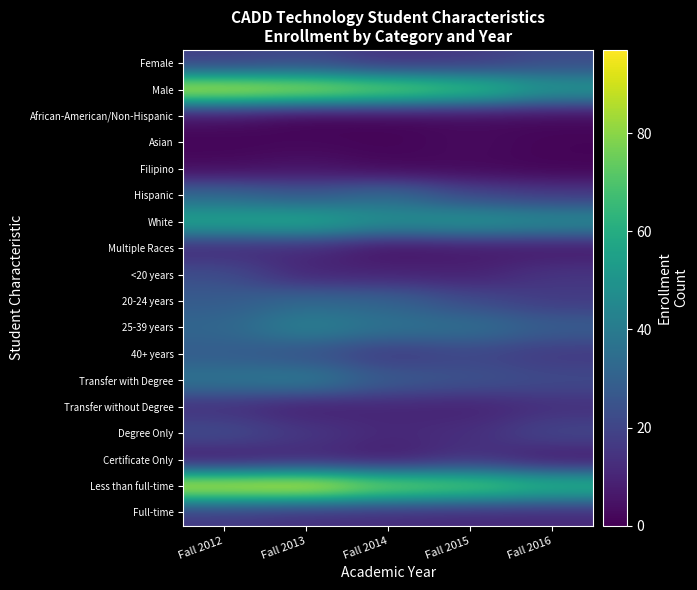

Reading left to right, extract all data points from this chart.

Female: Fall 2012=18	Fall 2013=21	Fall 2014=14	Fall 2015=16	Fall 2016=22
Male: Fall 2012=93	Fall 2013=88	Fall 2014=80	Fall 2015=70	Fall 2016=53
African-American/Non-Hispanic: Fall 2012=4	Fall 2013=0	Fall 2014=1	Fall 2015=2	Fall 2016=2
Asian: Fall 2012=1	Fall 2013=2	Fall 2014=1	Fall 2015=3	Fall 2016=1
Filipino: Fall 2012=3	Fall 2013=5	Fall 2014=2	Fall 2015=2	Fall 2016=1
Hispanic: Fall 2012=33	Fall 2013=27	Fall 2014=34	Fall 2015=21	Fall 2016=17
White: Fall 2012=58	Fall 2013=60	Fall 2014=49	Fall 2015=52	Fall 2016=48
Multiple Races: Fall 2012=11	Fall 2013=11	Fall 2014=4	Fall 2015=6	Fall 2016=6
<20 years: Fall 2012=23	Fall 2013=10	Fall 2014=10	Fall 2015=9	Fall 2016=15
20-24 years: Fall 2012=28	Fall 2013=33	Fall 2014=31	Fall 2015=22	Fall 2016=17
25-39 years: Fall 2012=32	Fall 2013=43	Fall 2014=37	Fall 2015=36	Fall 2016=29
40+ years: Fall 2012=28	Fall 2013=24	Fall 2014=16	Fall 2015=20	Fall 2016=16
Transfer with Degree: Fall 2012=38	Fall 2013=41	Fall 2014=28	Fall 2015=25	Fall 2016=22
Transfer without Degree: Fall 2012=13	Fall 2013=8	Fall 2014=10	Fall 2015=9	Fall 2016=13
Degree Only: Fall 2012=23	Fall 2013=16	Fall 2014=11	Fall 2015=13	Fall 2016=21
Certificate Only: Fall 2012=6	Fall 2013=10	Fall 2014=7	Fall 2015=14	Fall 2016=6
Less than full-time: Fall 2012=95	Fall 2013=97	Fall 2014=82	Fall 2015=76	Fall 2016=66
Full-time: Fall 2012=16	Fall 2013=13	Fall 2014=12	Fall 2015=11	Fall 2016=11